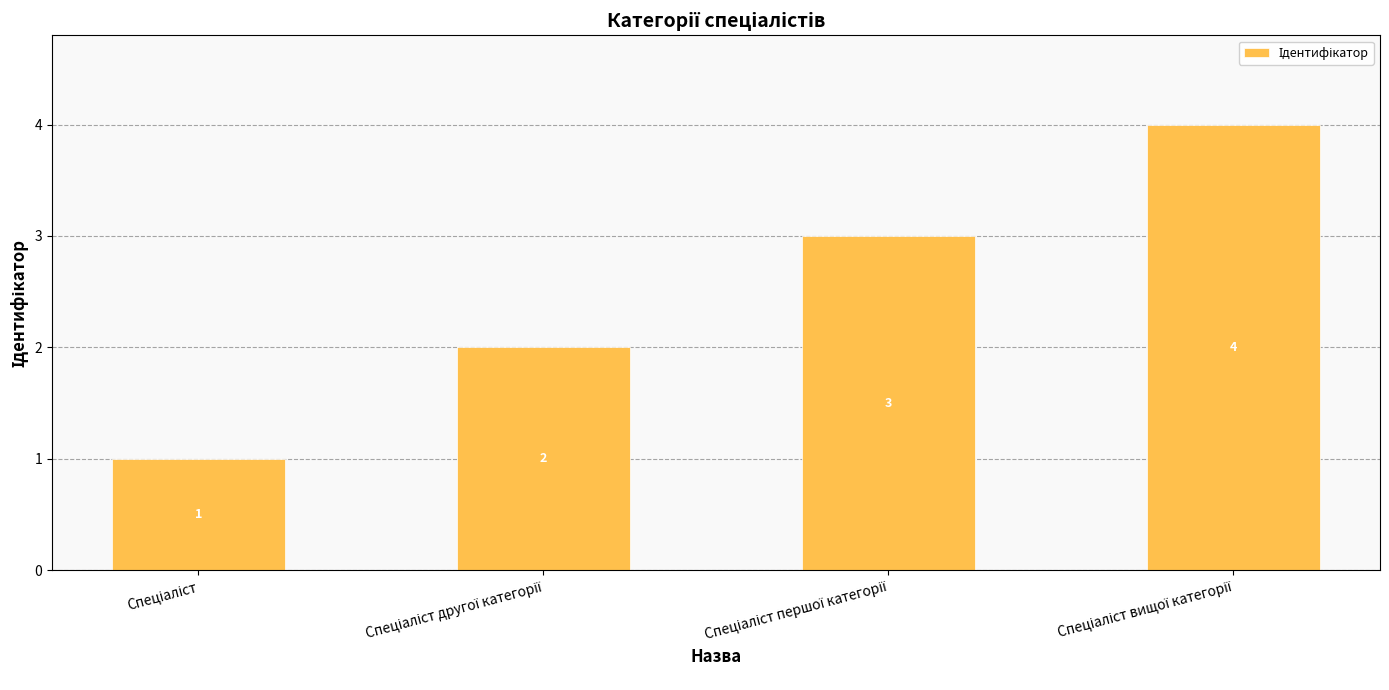

What is the difference between the maximum and minimum values?

3